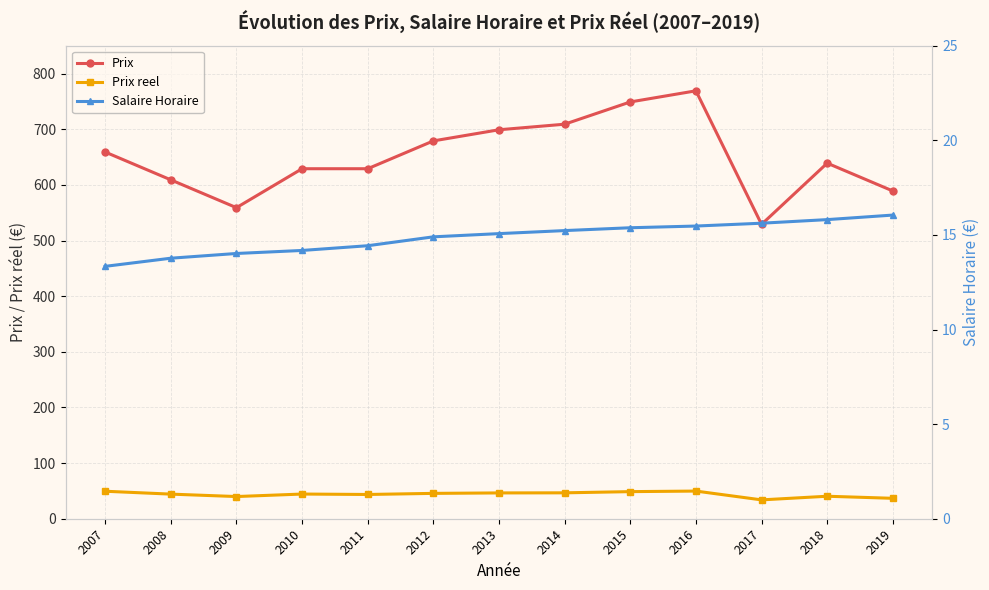

What is the value of the Prix reel point at the 5th from the left?

43.6